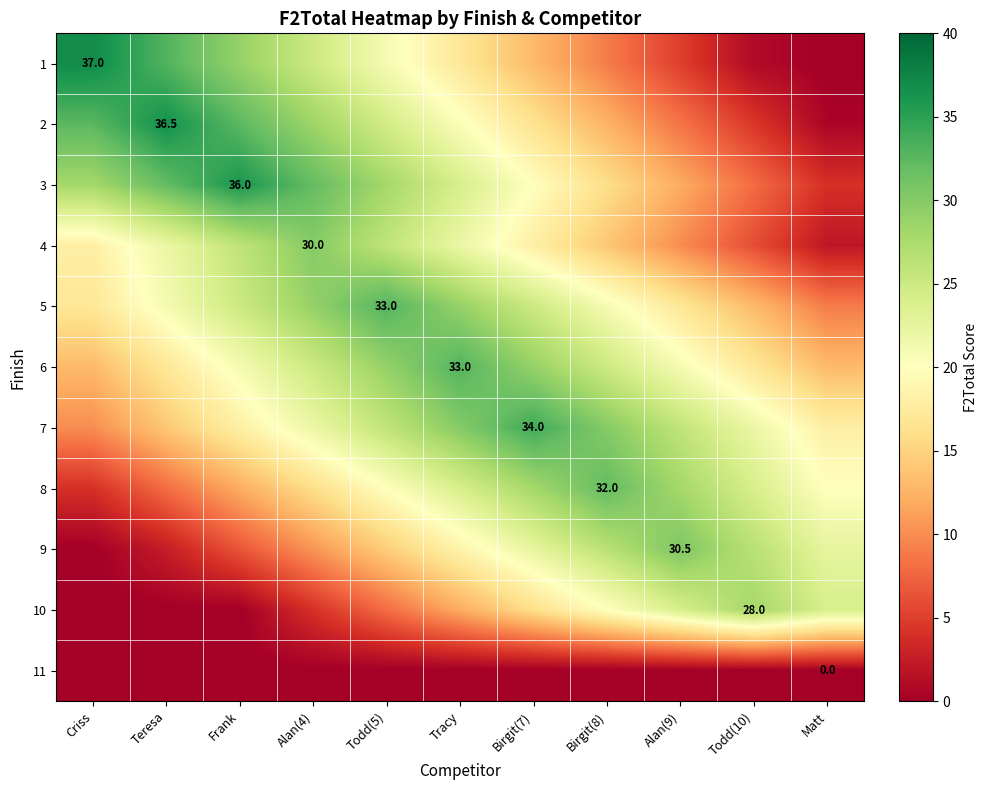

Rank the categories by 6 value from highest to lowest.

Tracy, Todd(5), Birgit(7), Alan(4), Birgit(8), Frank, Alan(9), Teresa, Todd(10), Criss, Matt